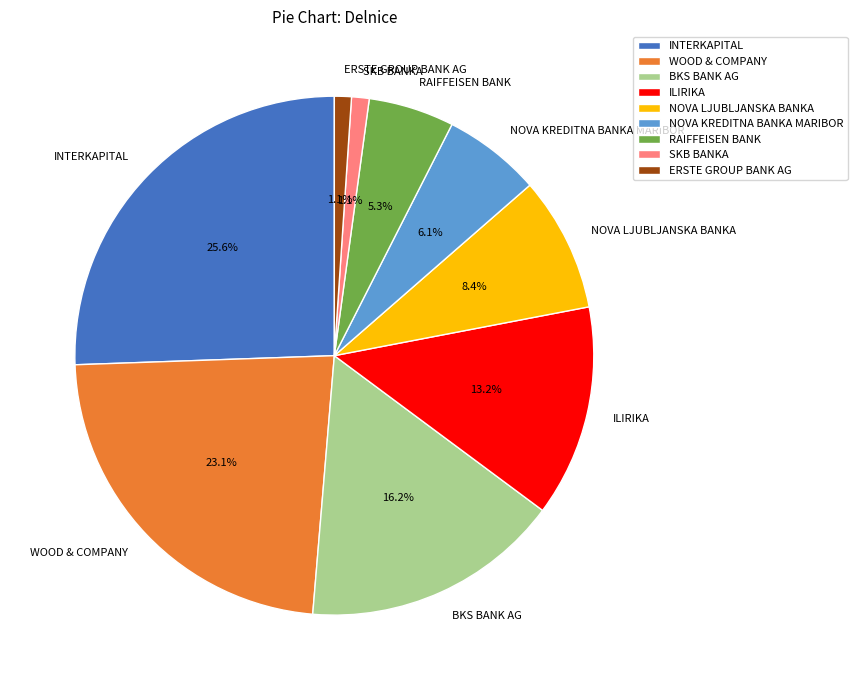

Does any single category account for the majority?

No